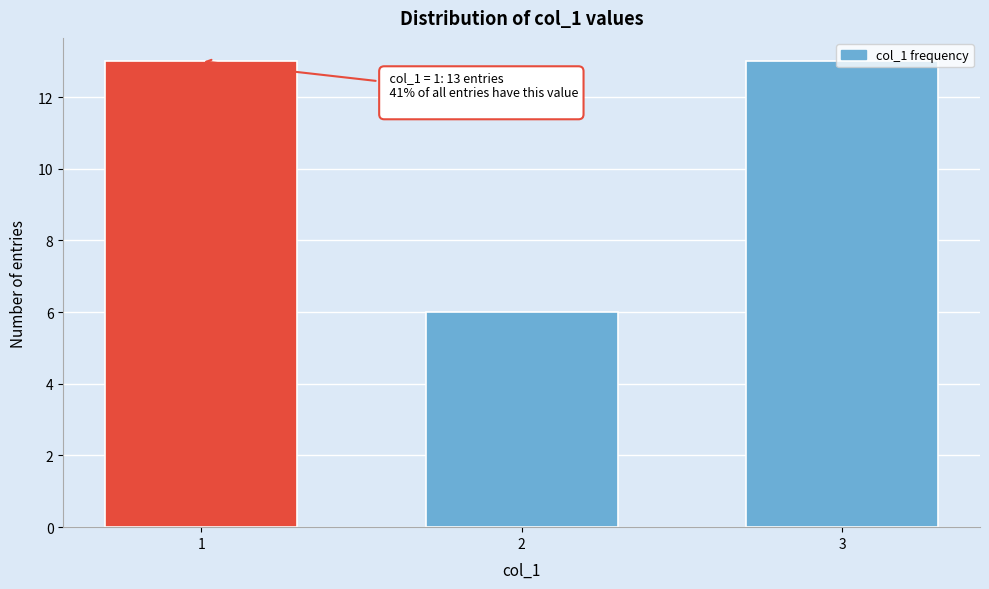

What is the maximum value shown in the chart?

13